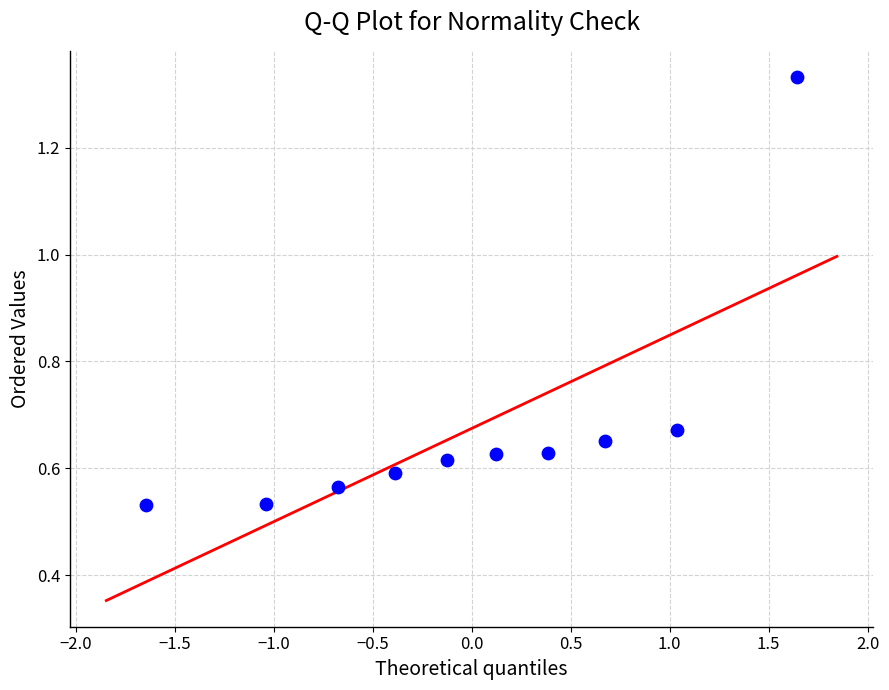

What is the range of X values (max minus min)?

3.3